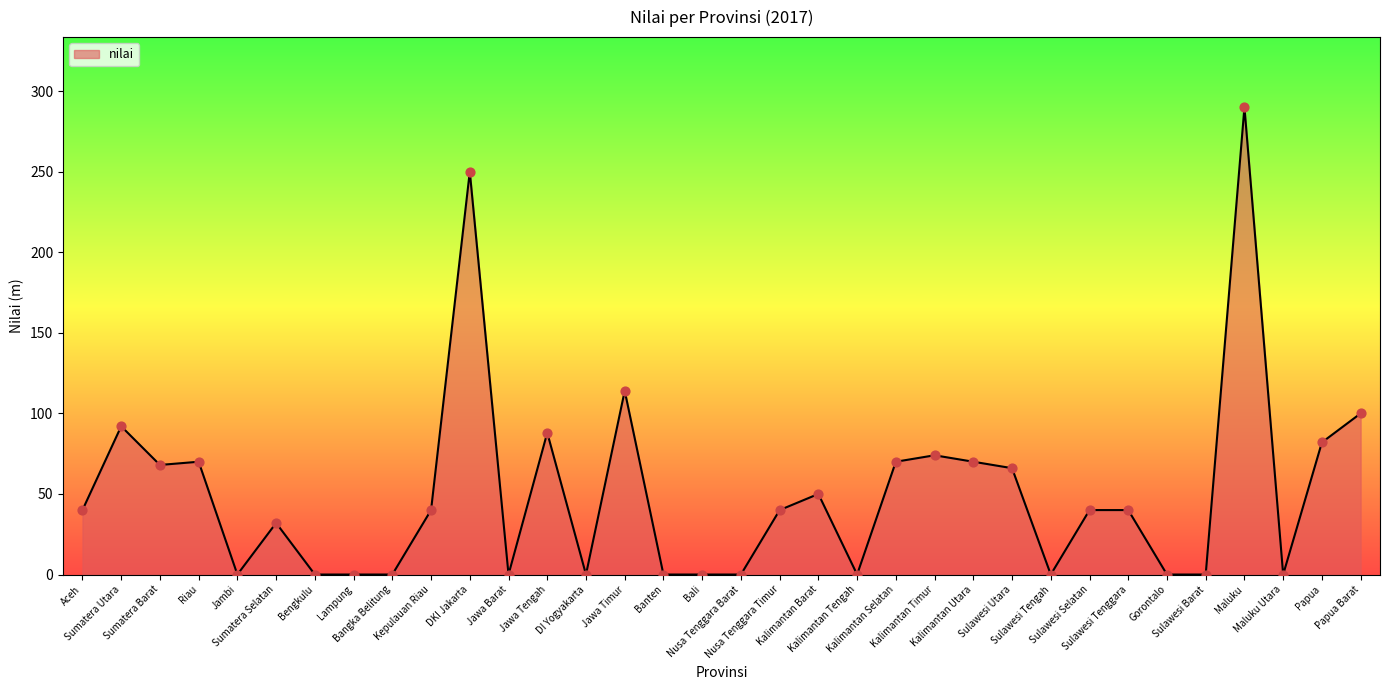

Between Maluku Utara and Sumatera Selatan, which is larger?

Sumatera Selatan